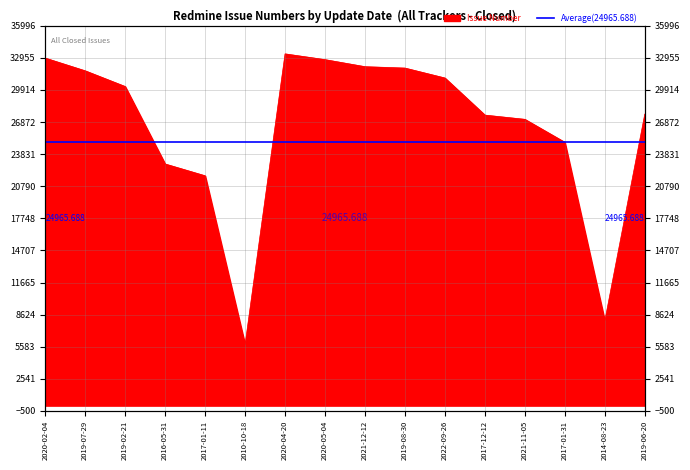

True or false: the data shows 33279 at 2017-01-11.

False